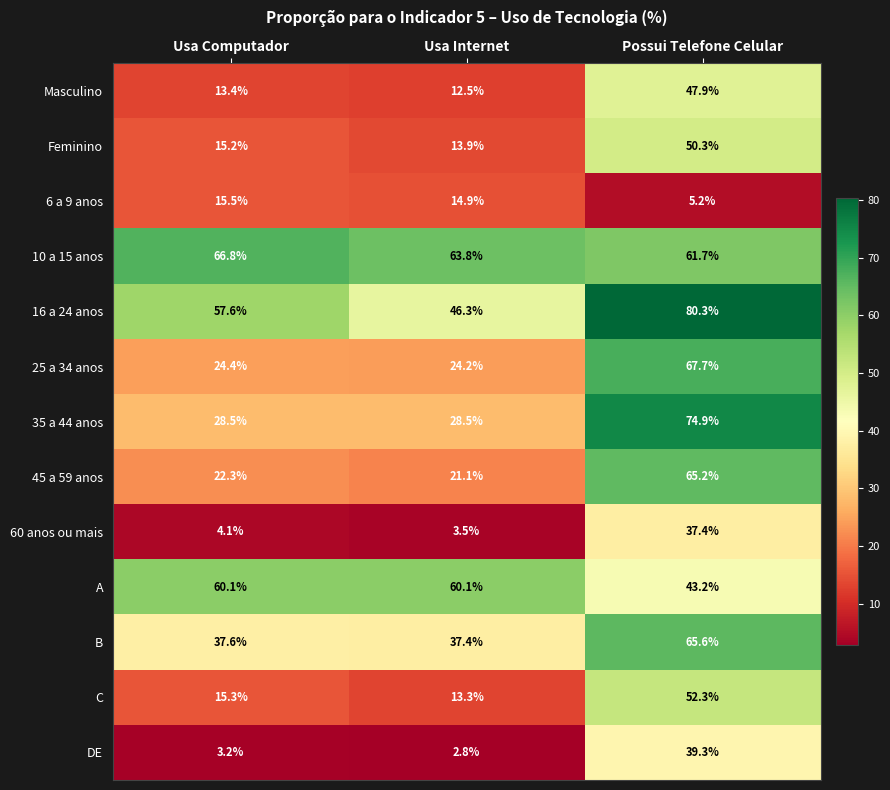

What is the spread (max minus min) of values at Usa Computador?

63.6